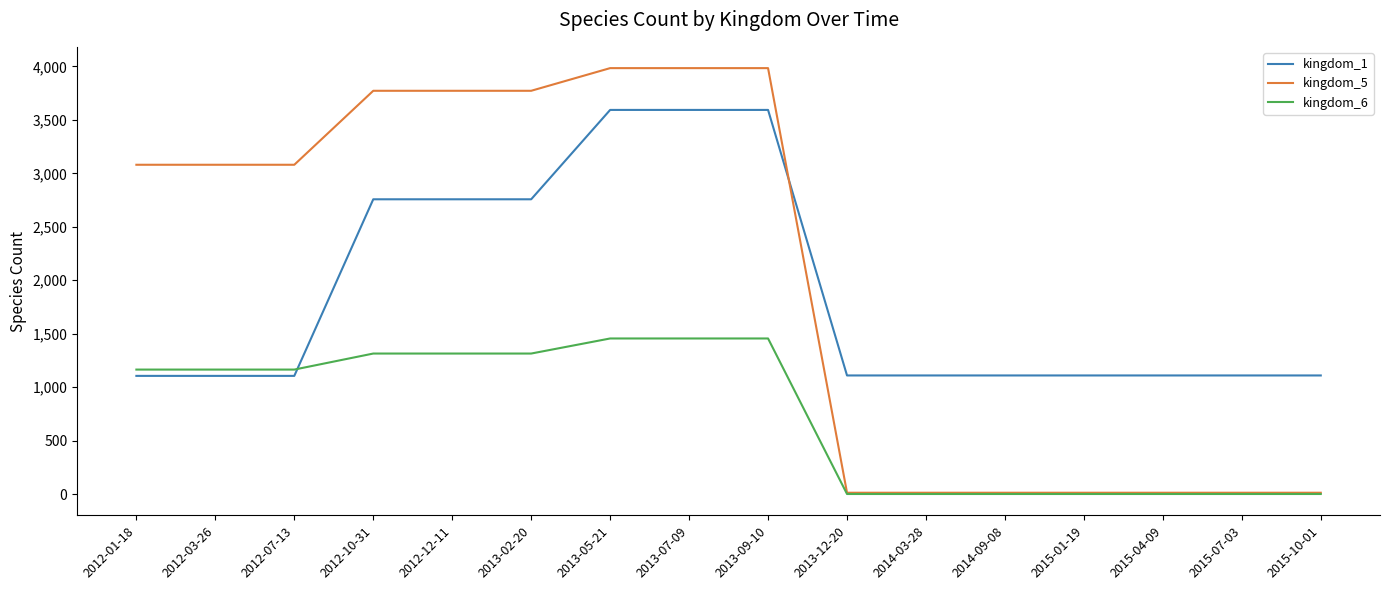

Where do kingdom_5 and kingdom_1 first cross each other?

2013-09-10 and 2013-12-20